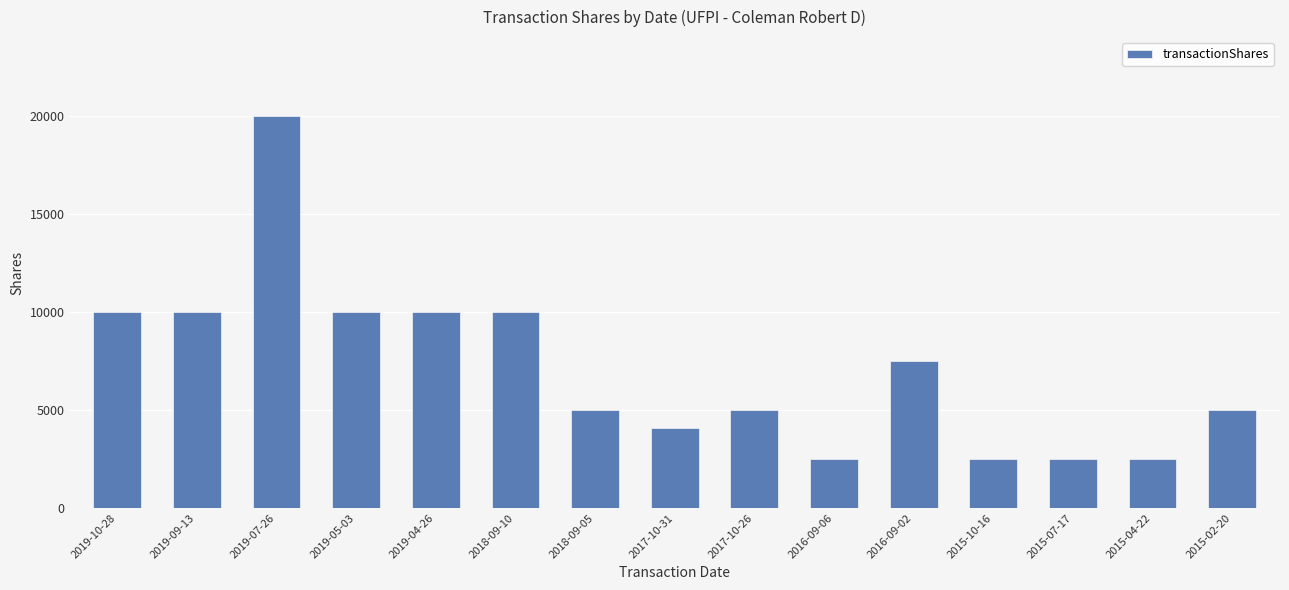

What is the change in value from 2018-09-05 to 2016-09-02?

+2500